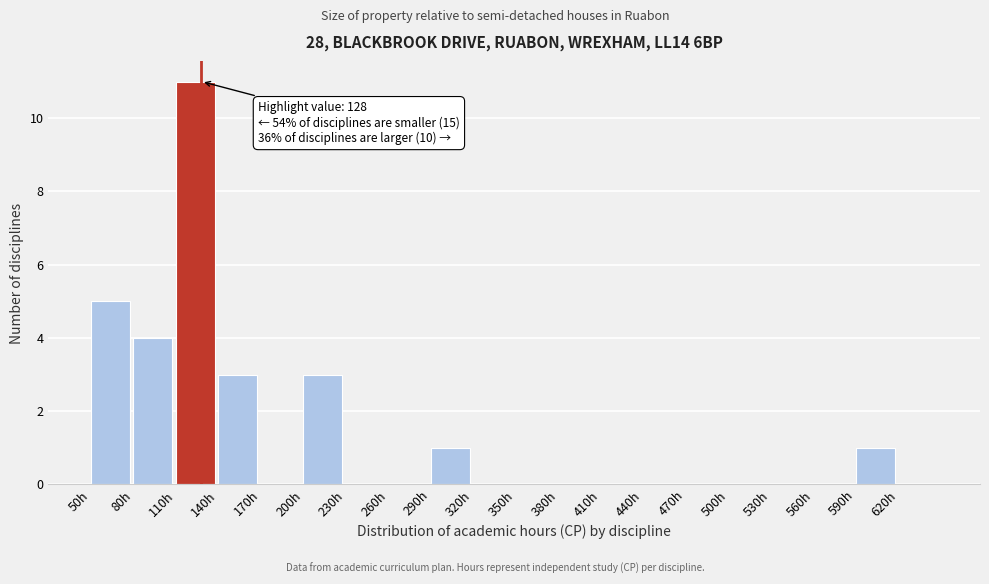

Which range on the x-axis has the tallest bar?

110 to 140